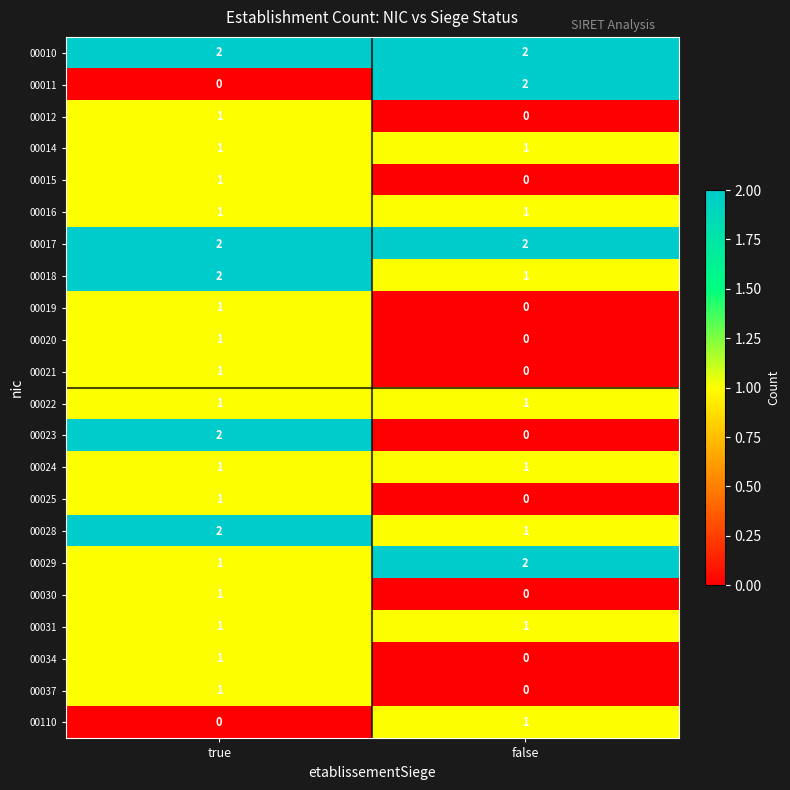

At which label does 00019 reach its peak?

true